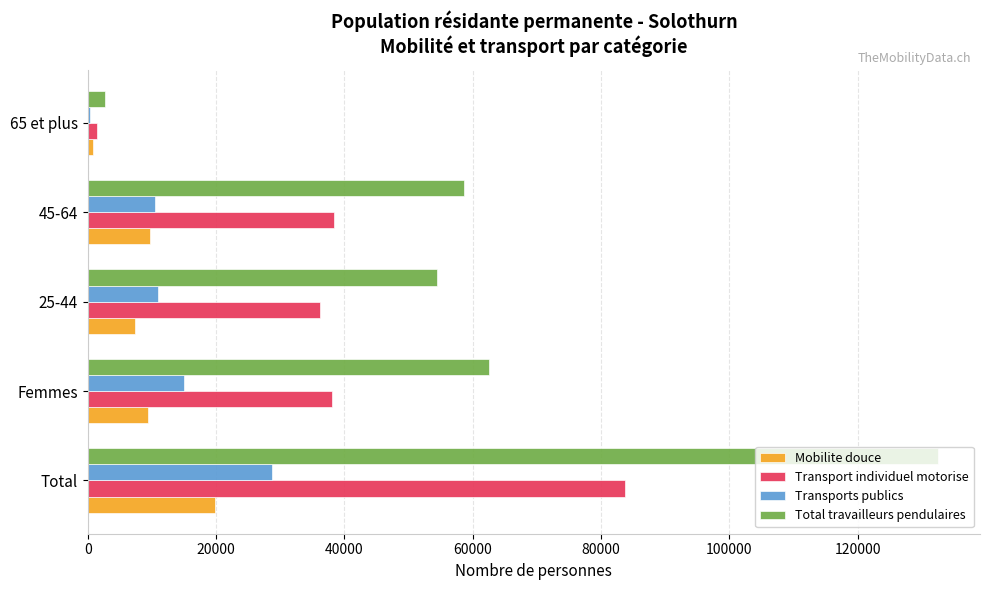

At which label is Mobilite douce closest to 10283?

45-64